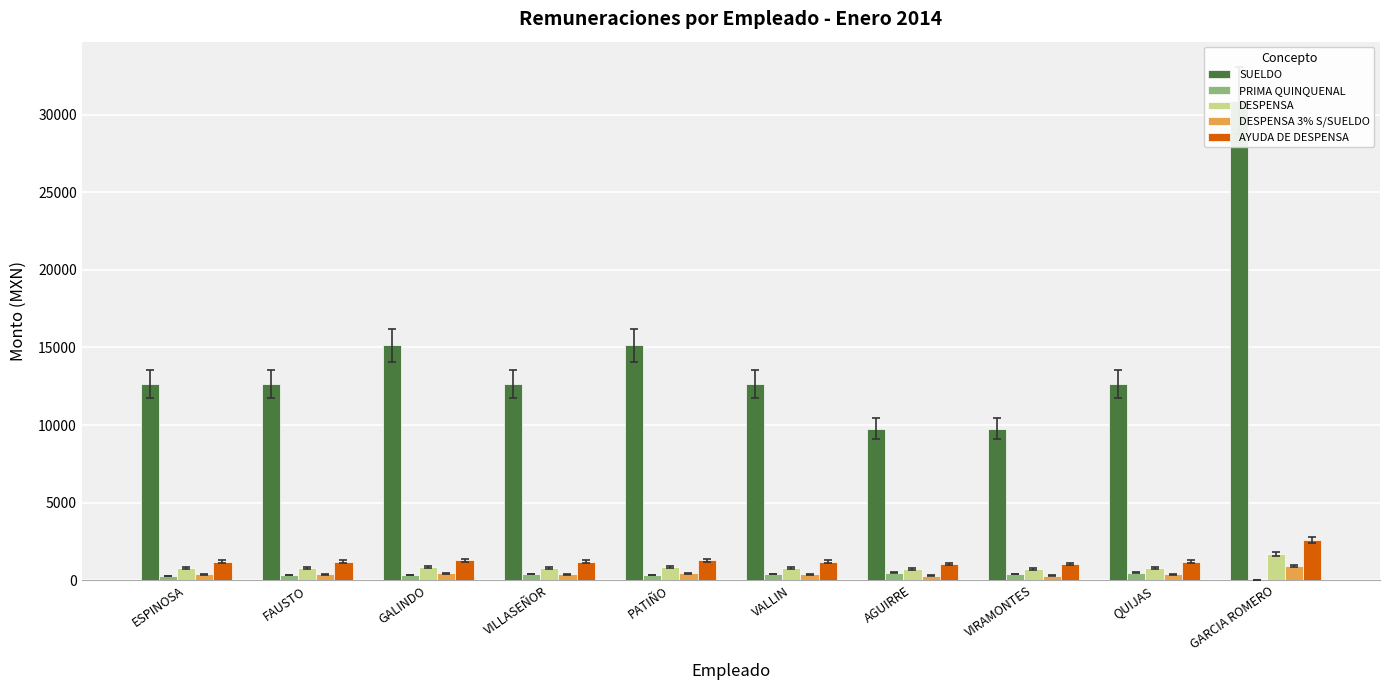

How many groups of bars are there?

10